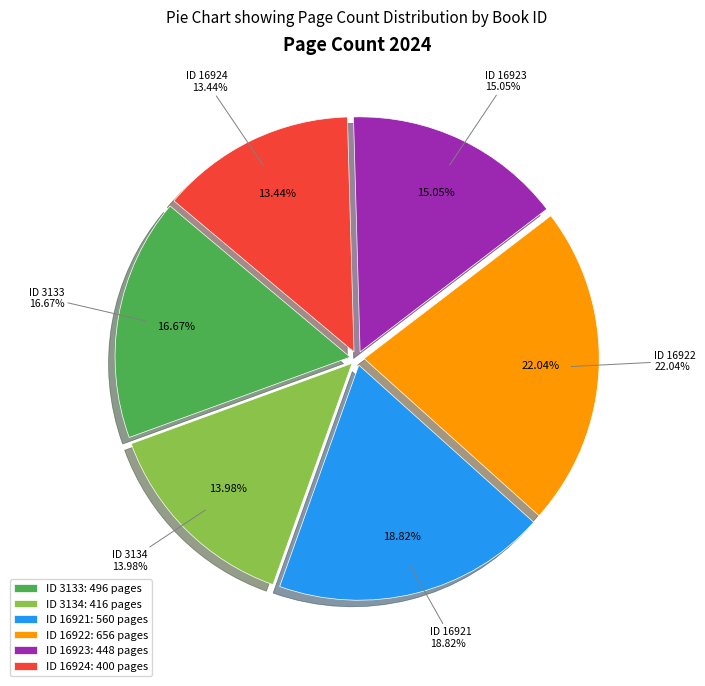

What is the smallest slice in the pie chart?

16924